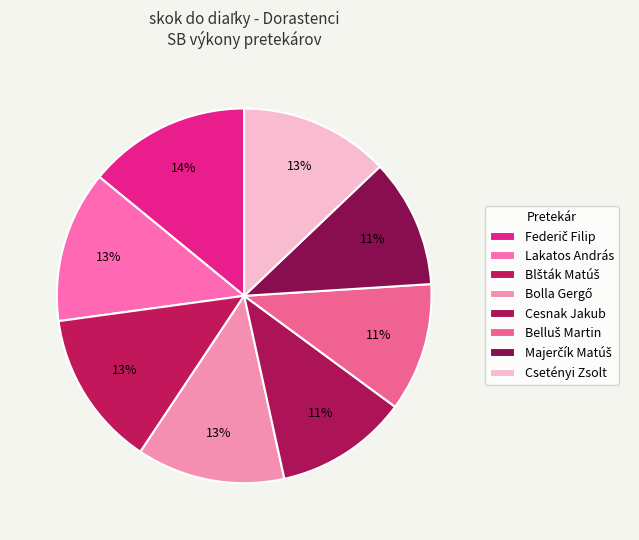

What percentage is the Belluš Martin slice, to the nearest percent?

11%